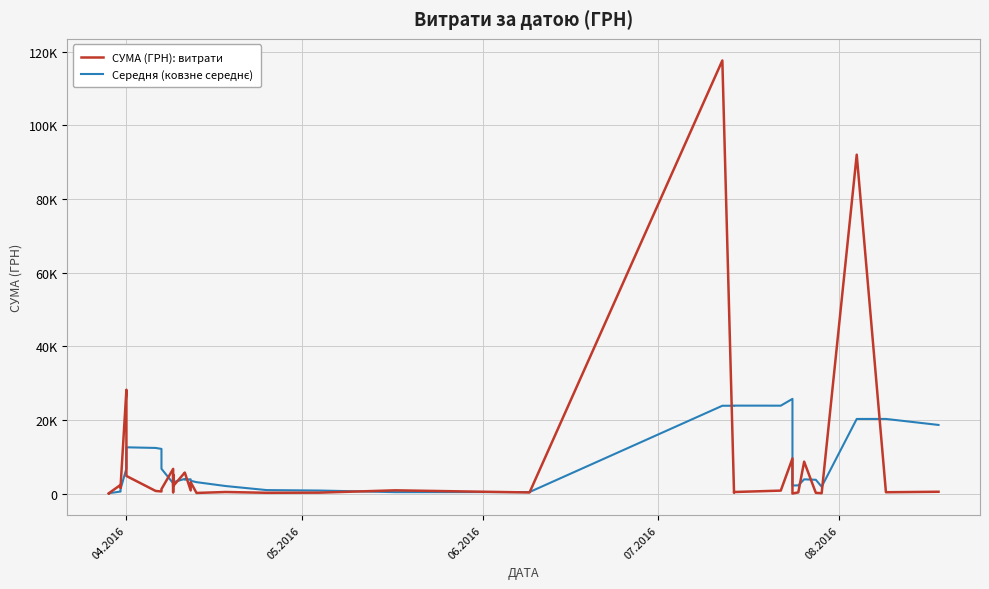

How many data points does each series have?

40